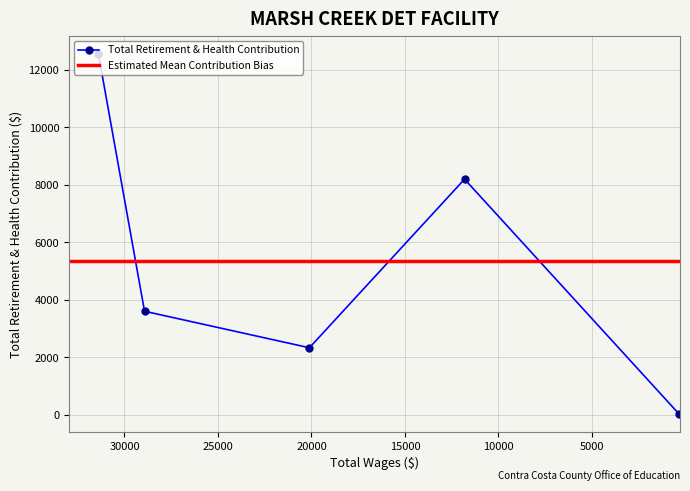

True or false: the data has more than 1 interior local peaks.

False